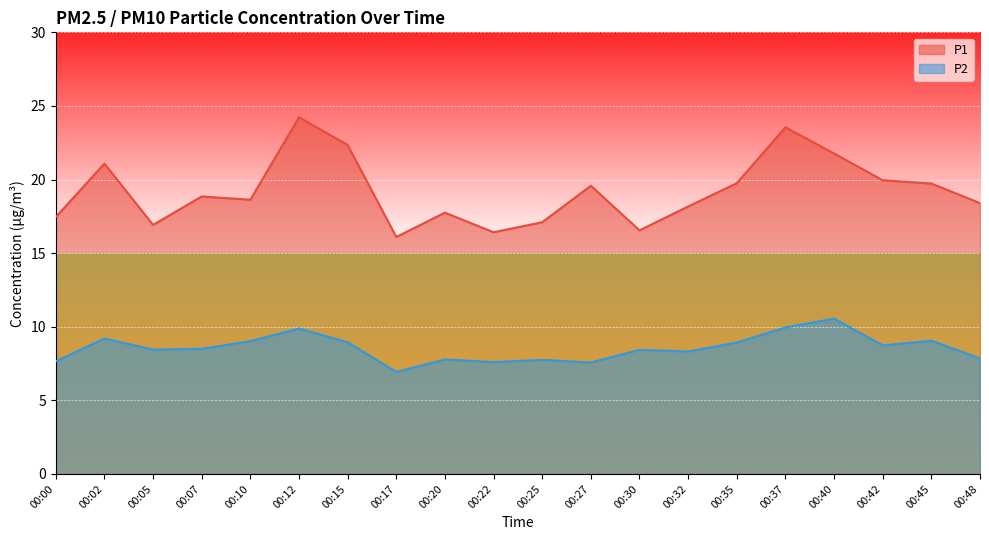

How many lines are shown in the chart?

2